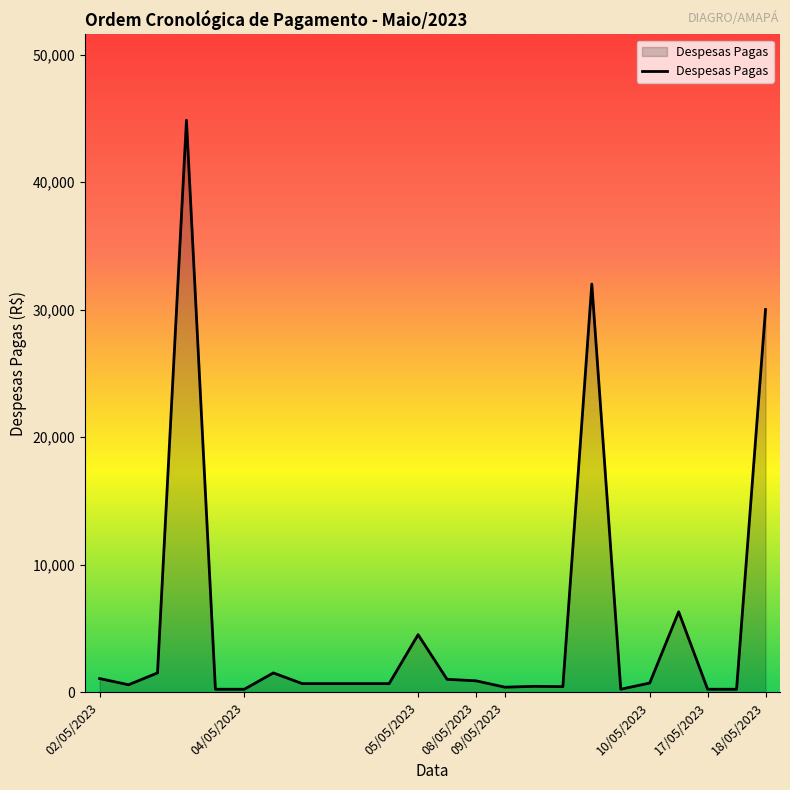

What is the maximum value shown in the chart?

44850.0